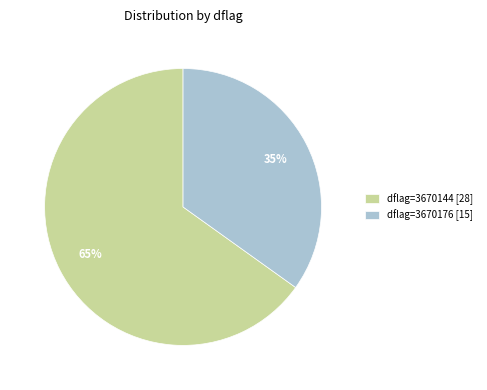

To the nearest percent, what is the average slice percentage?

50%